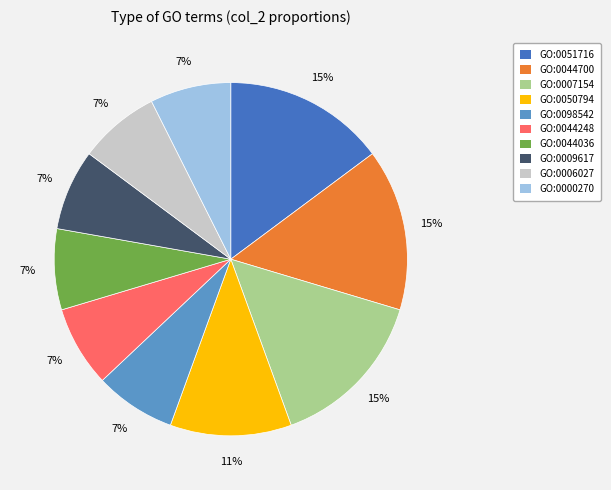

Combined, do GO:0044036 and GO:0009617 account for over 50%?

No